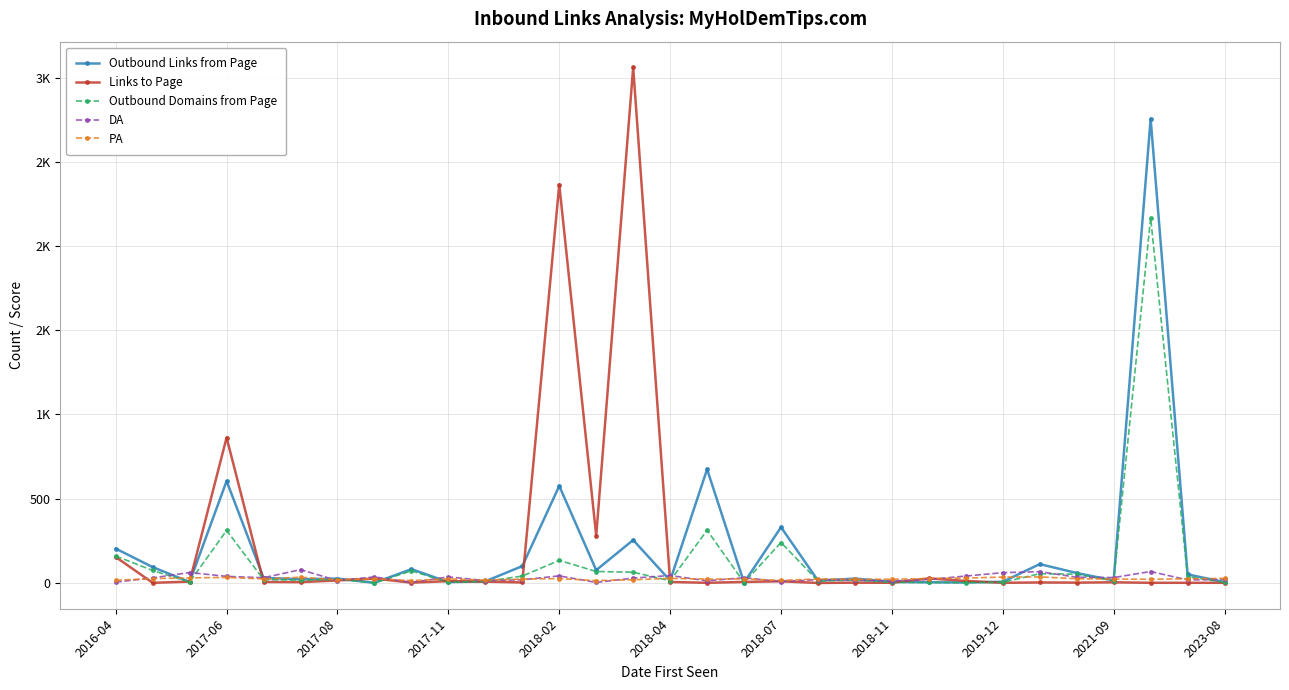

Is this an area chart (filled region under the line)?

No